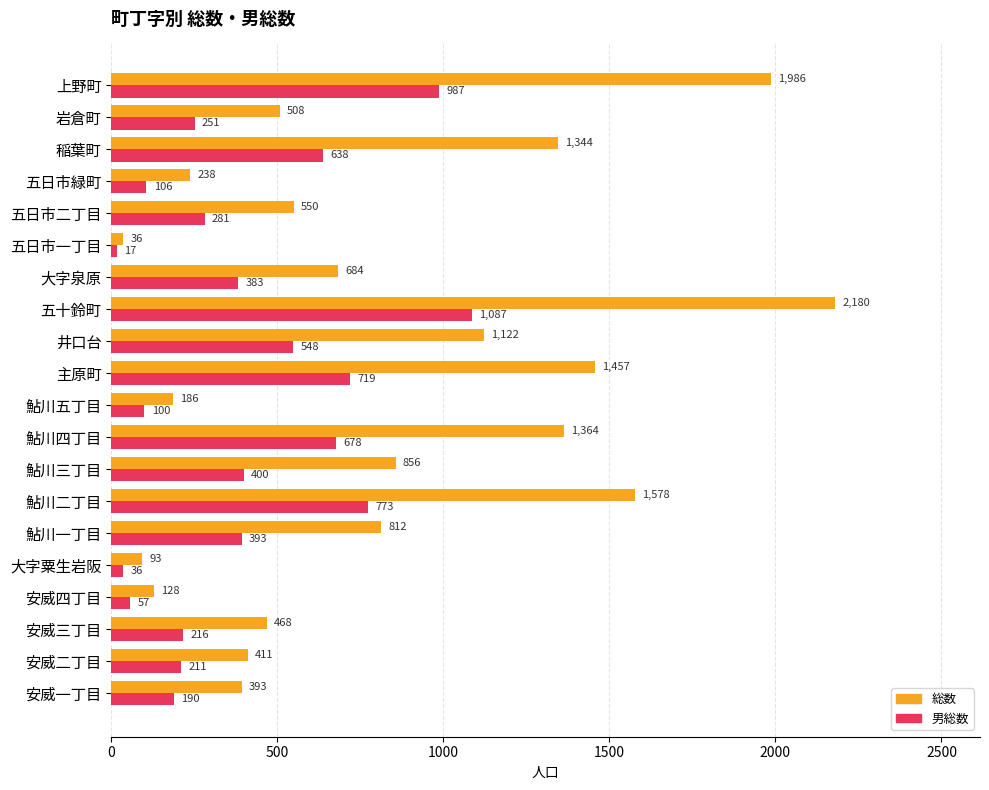

Which series has the largest total across all categories?

総数